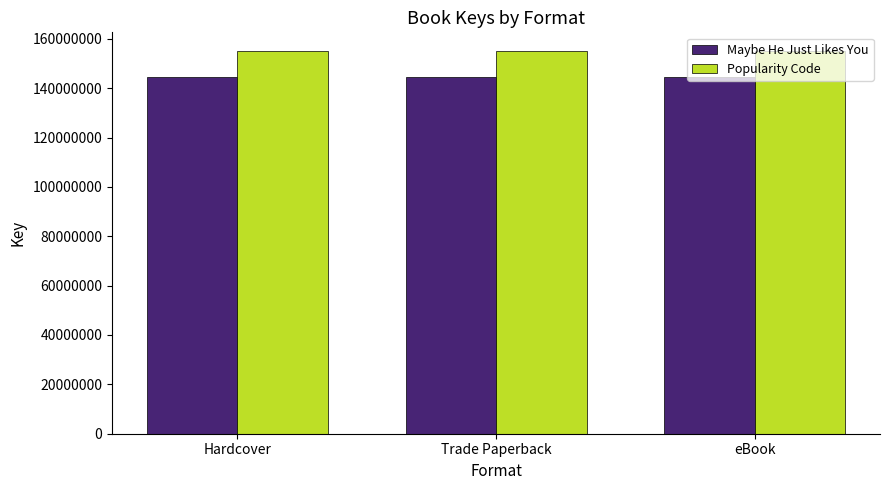

The Popularity Code series shows 154865122 at eBook. True or false?

True